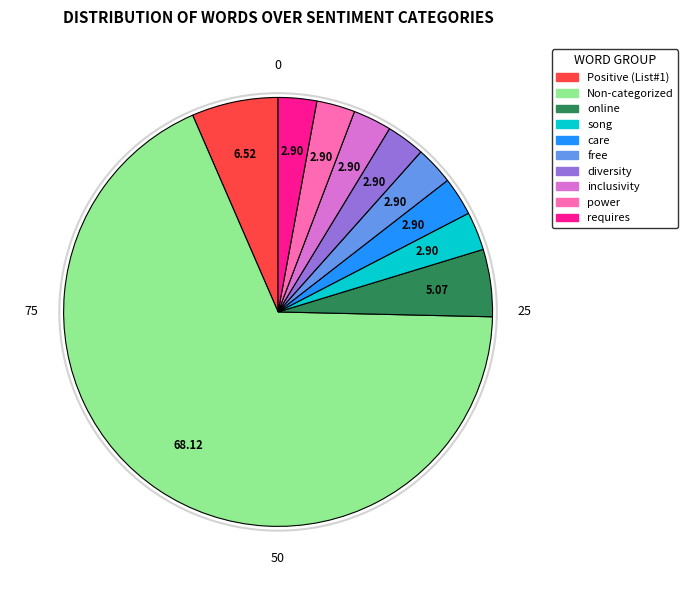

How many slices are in this pie chart?

10